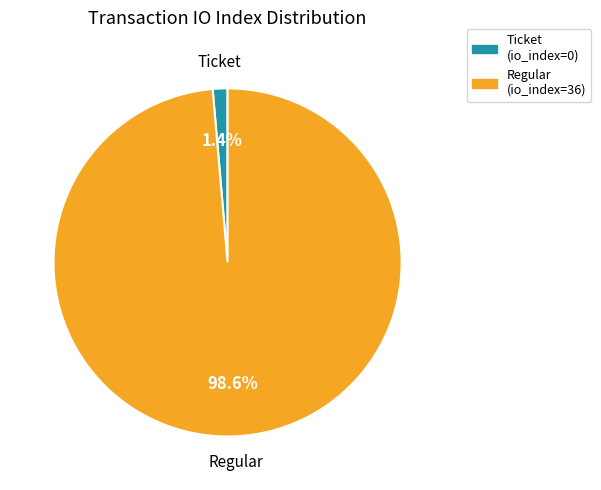

What is the smallest slice in the pie chart?

Ticket